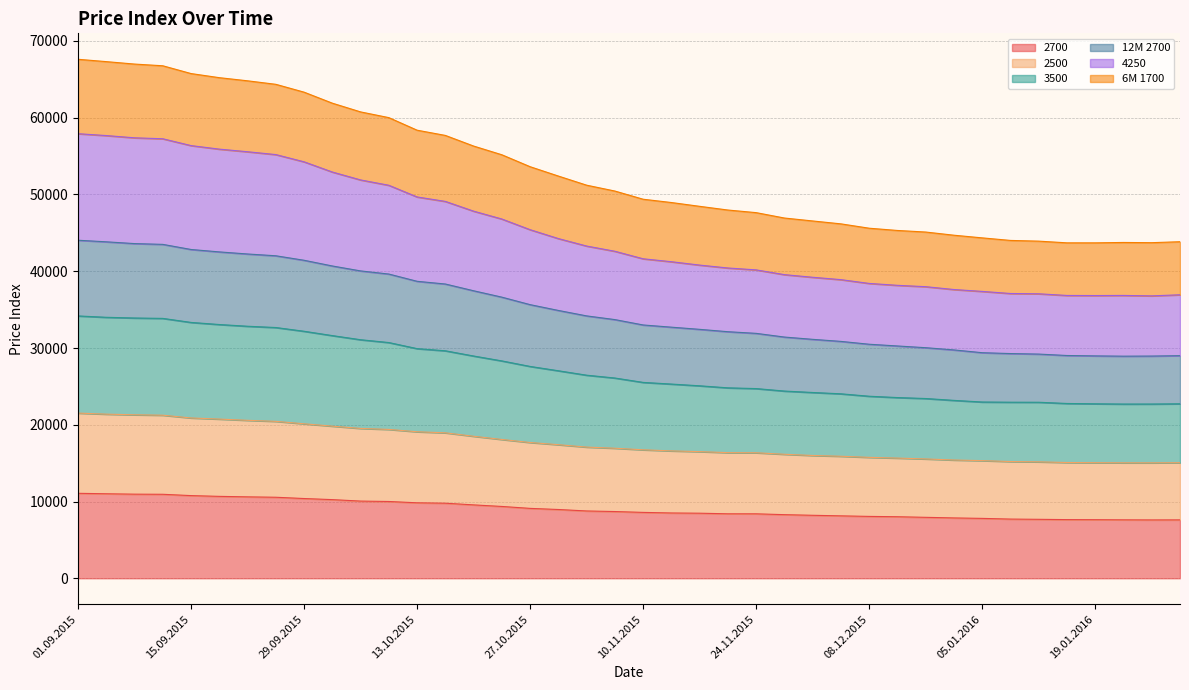

How many values in the 4250 series exceed 42603?

19